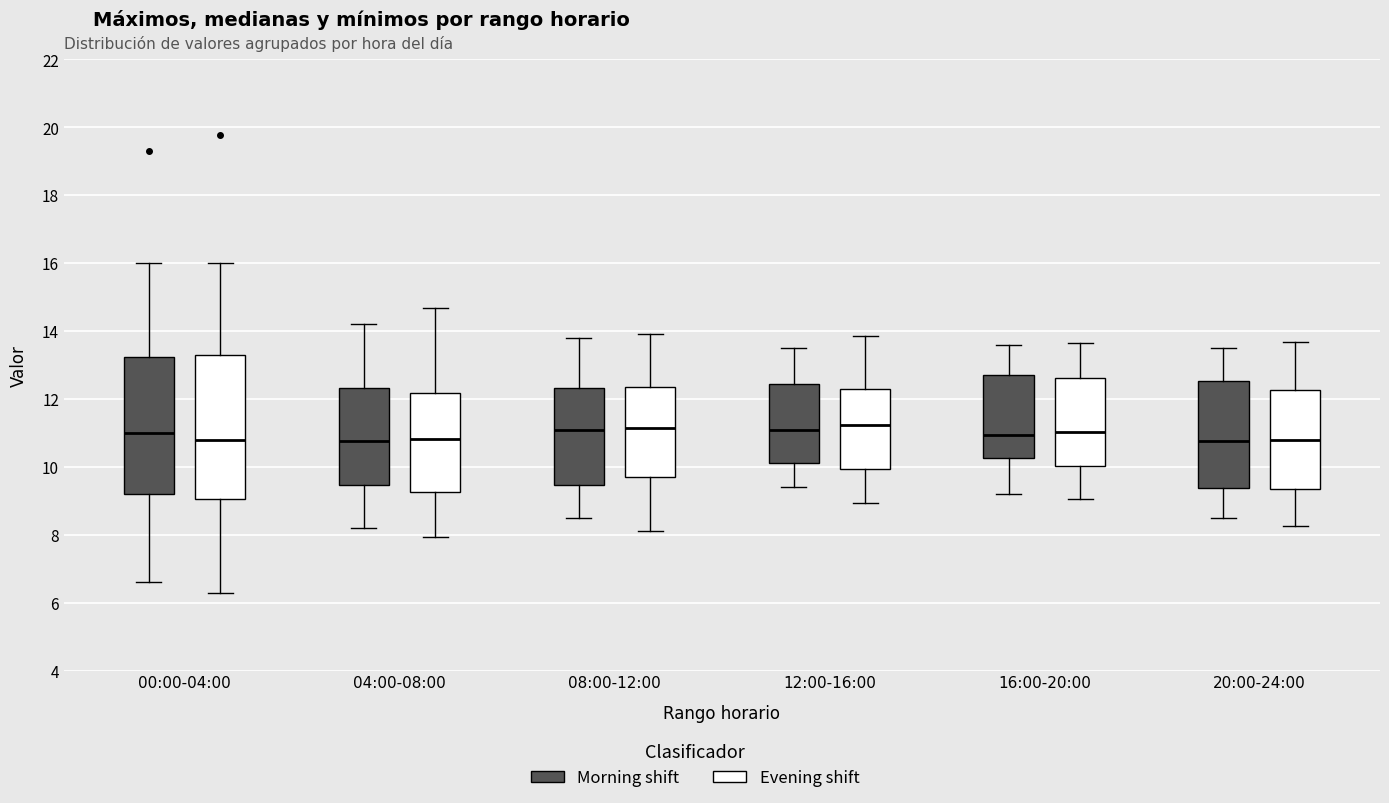

Which box is the tallest, from its lower edge to its upper edge?

00:00-04:00 (Evening shift)